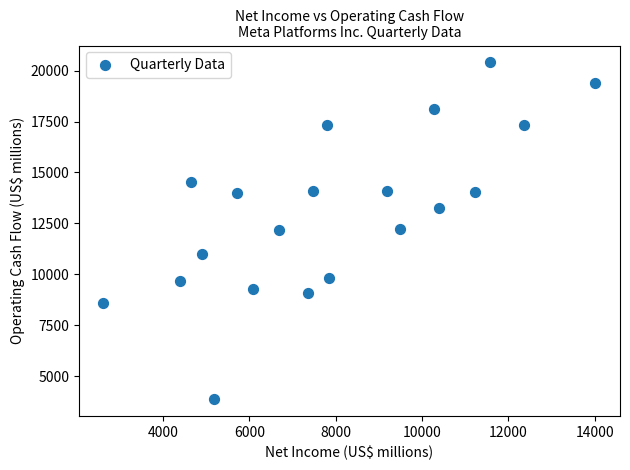

What is the range of Y values (max minus min)?

16525